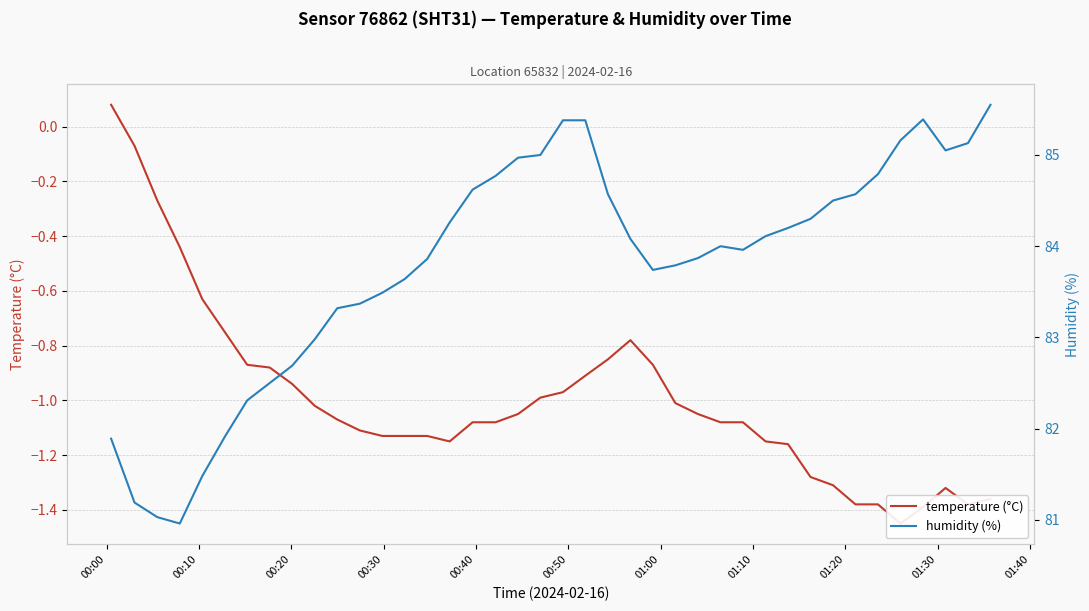

Which category has the highest value in the temperature (°C) series?

00:00